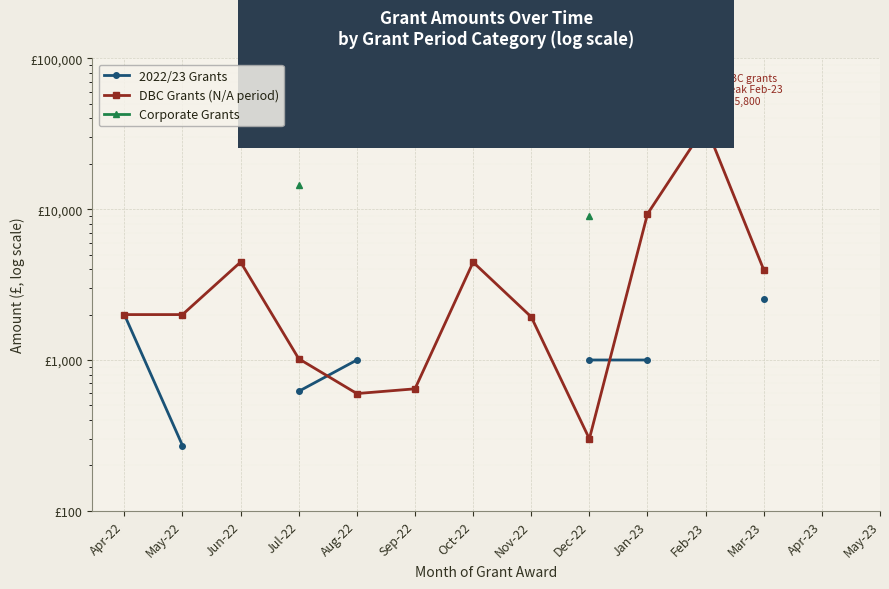

How many lines are shown in the chart?

3